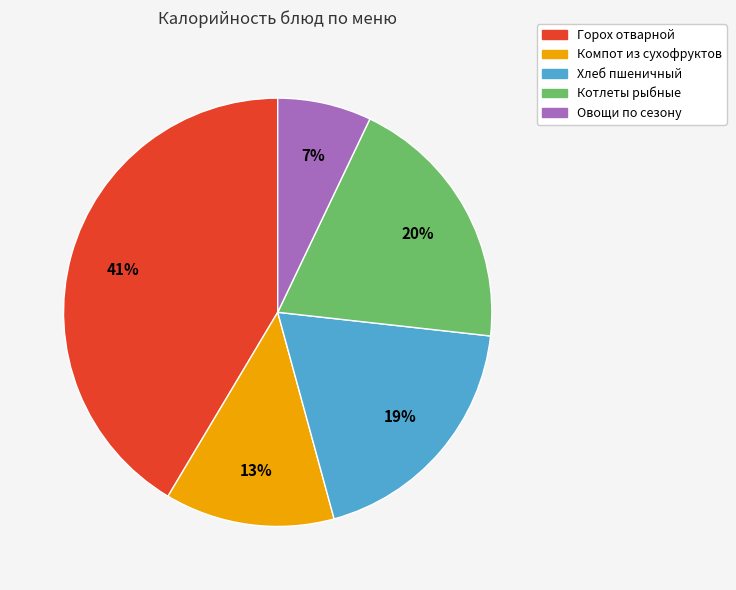

Does Овощи по сезону account for over 50% of the chart?

No